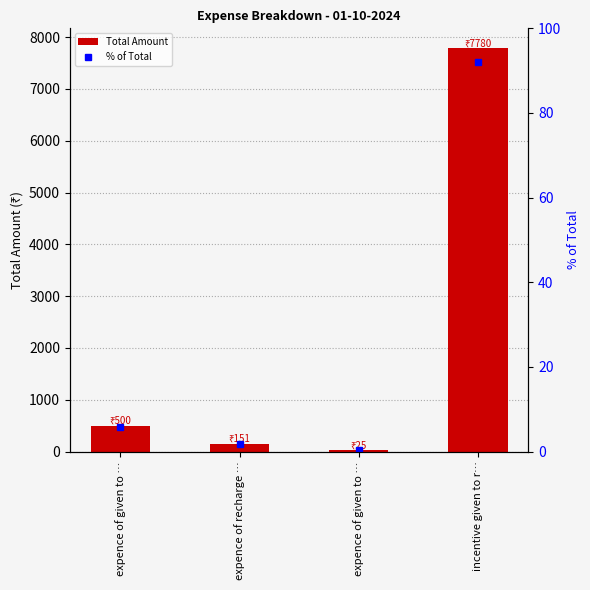

Which label corresponds to the largest value in the chart?

incentive given to r…